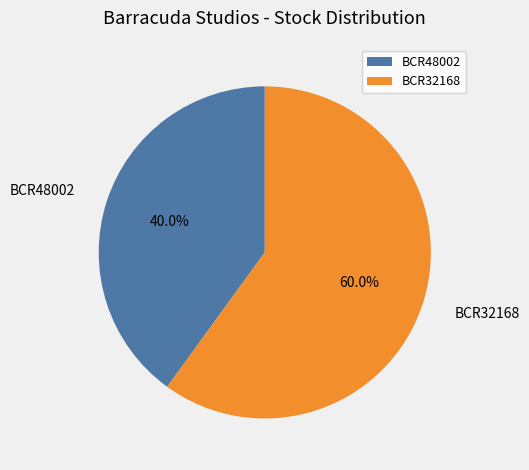

Which has a higher value, BCR32168 or BCR48002?

BCR32168